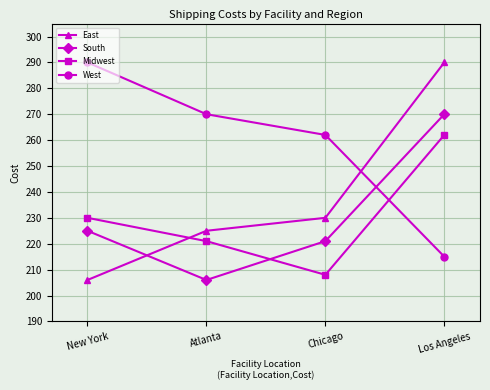

Which series has the largest total across all categories?

West